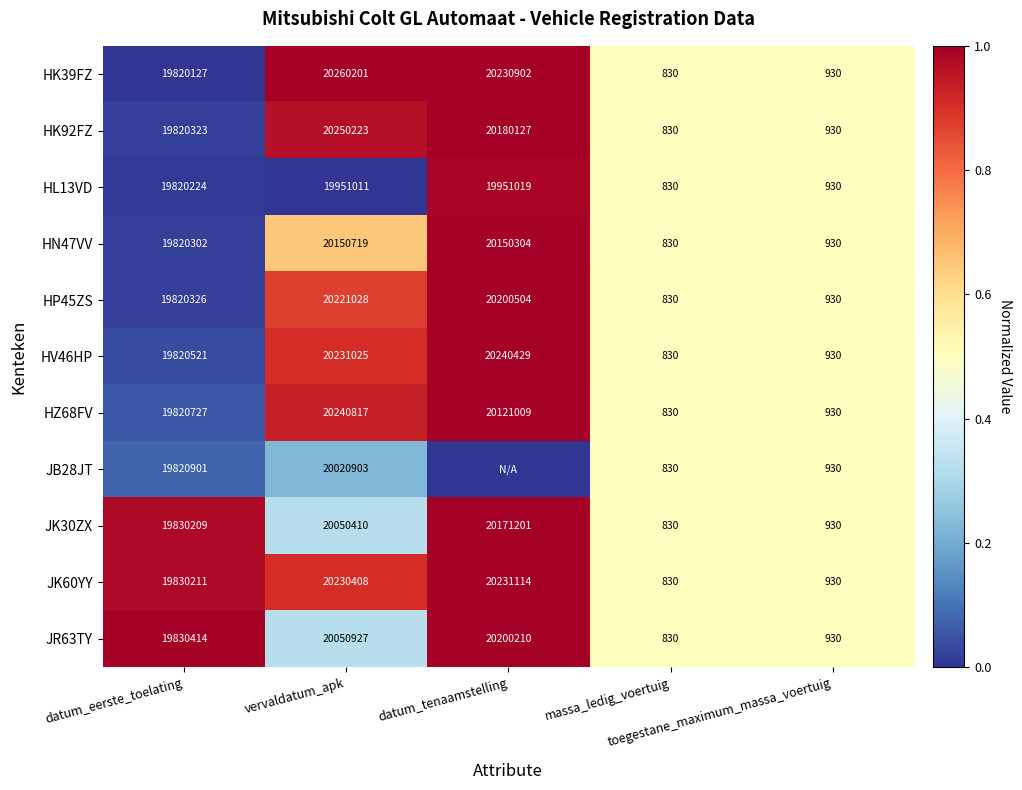

The value of JR63TY at datum_tenaamstelling is 0.3. True or false?

False